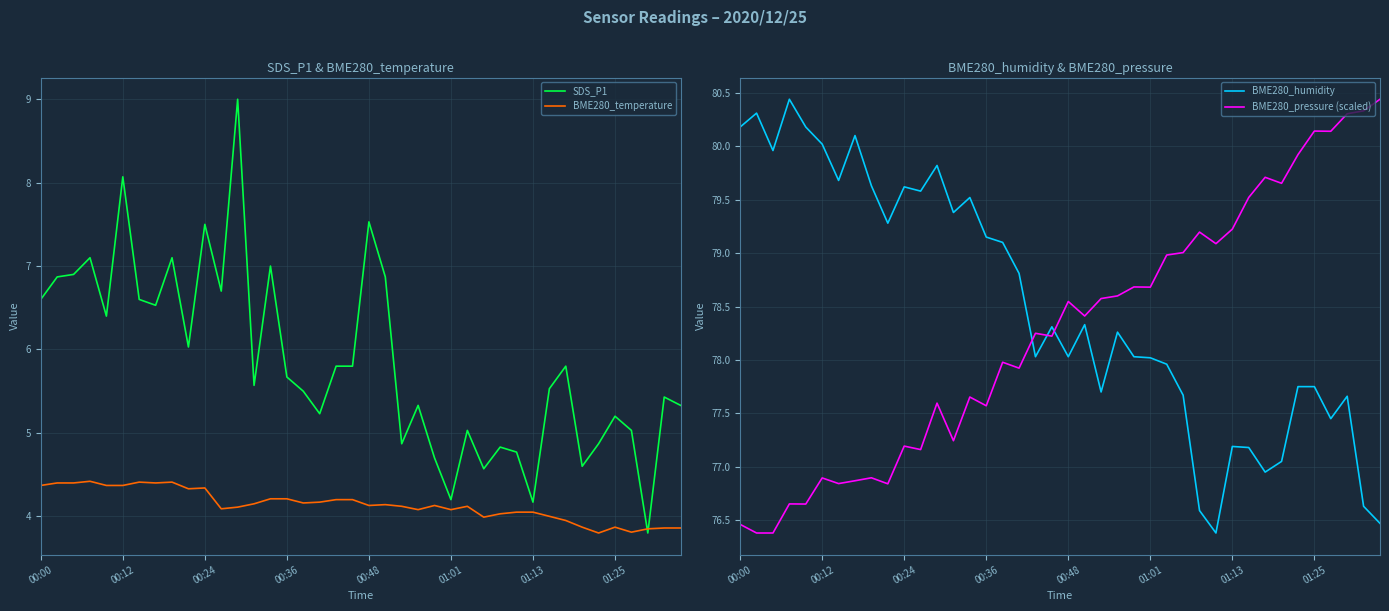

Where is BME280_pressure (scaled) nearest to the value 78?

16